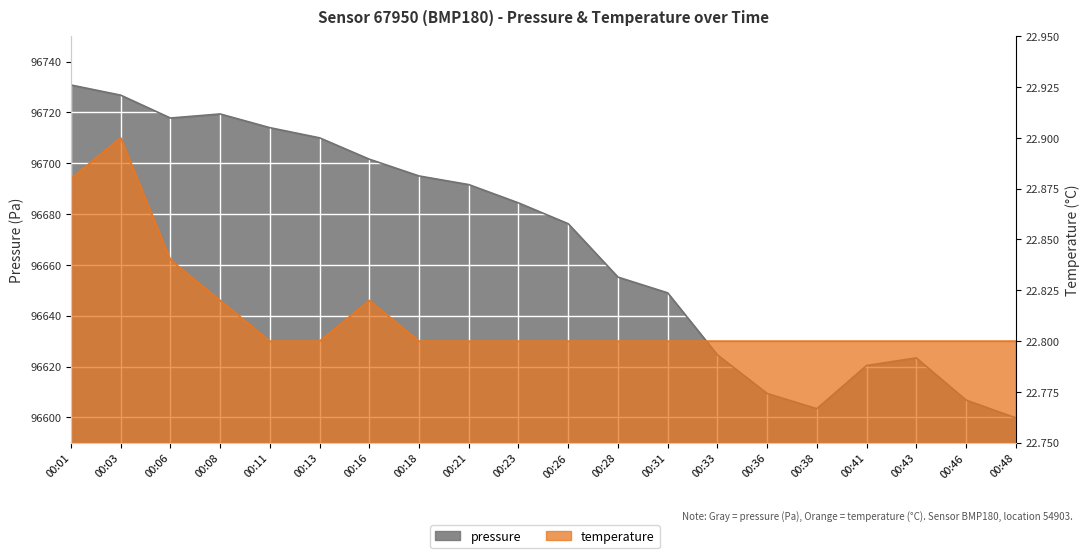

How many interior local peaks does the temperature series have?

2